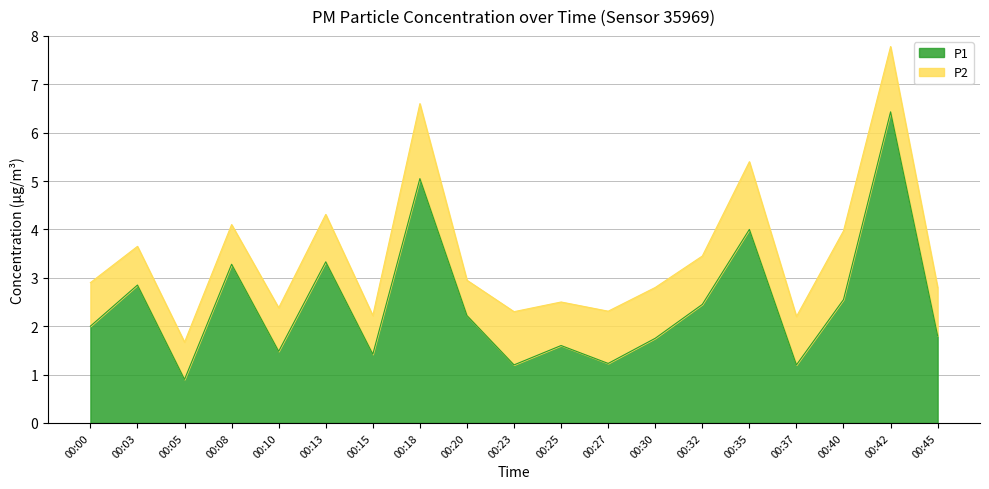

What is the change in value from 00:10 to 00:35?

+2.5